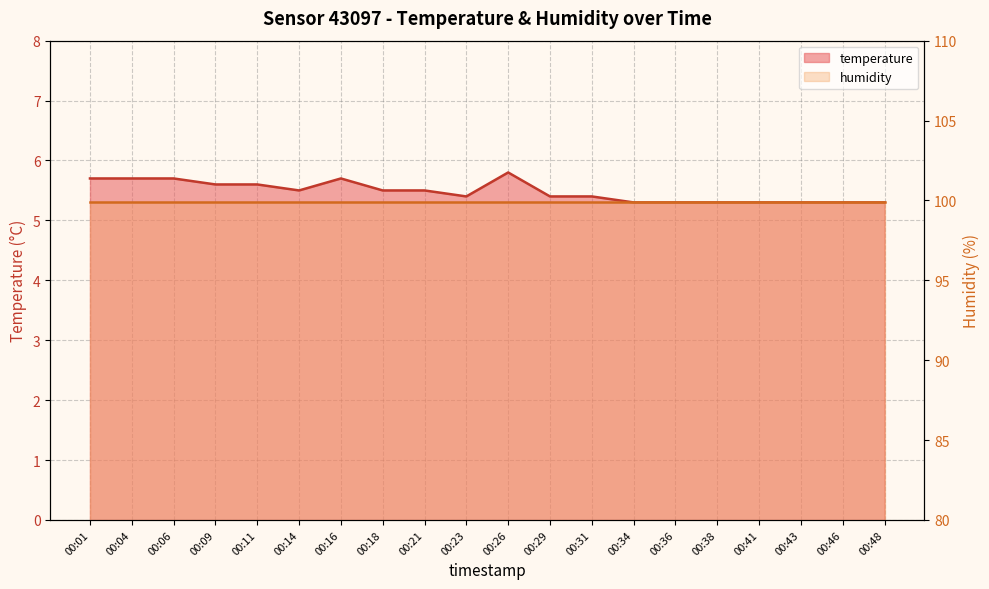

What is the change in value from 00:11 to 00:34?

-0.3